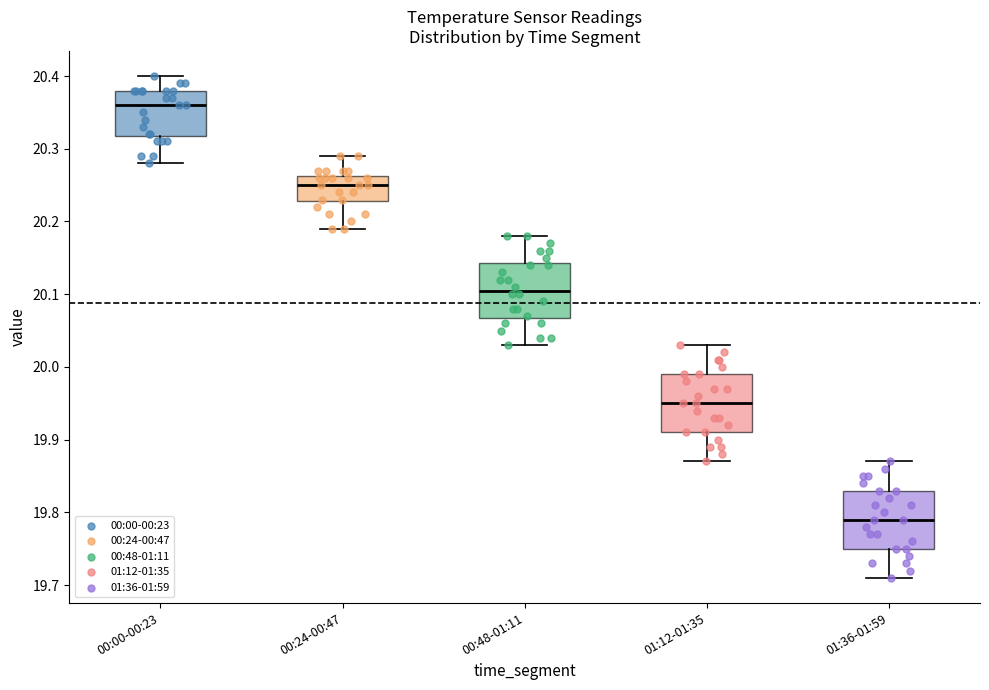

Reading left to right, read every box against the y-axis: the position of its median line, the range the box covers, and the ends of its whiskers. The values are not printed on the chart, so give them approximately, as read against the axis.

00:00-00:23: median 20.36, box 20.32 to 20.38, whiskers 20.28 to 20.40
00:24-00:47: median 20.25, box 20.23 to 20.26, whiskers 20.19 to 20.29
00:48-01:11: median 20.11, box 20.07 to 20.14, whiskers 20.03 to 20.18
01:12-01:35: median 19.95, box 19.91 to 19.99, whiskers 19.87 to 20.03
01:36-01:59: median 19.79, box 19.75 to 19.83, whiskers 19.71 to 19.87